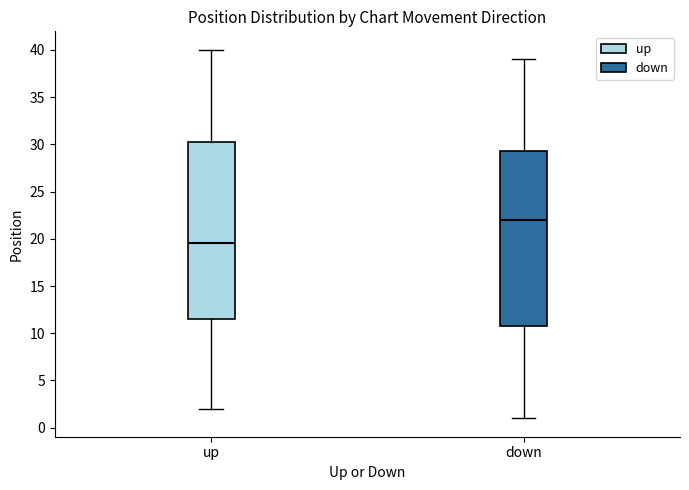

Where does the lower whisker of the box for up end on the y-axis? The values are not printed on the chart, so give them approximately, as read against the axis.

2.0